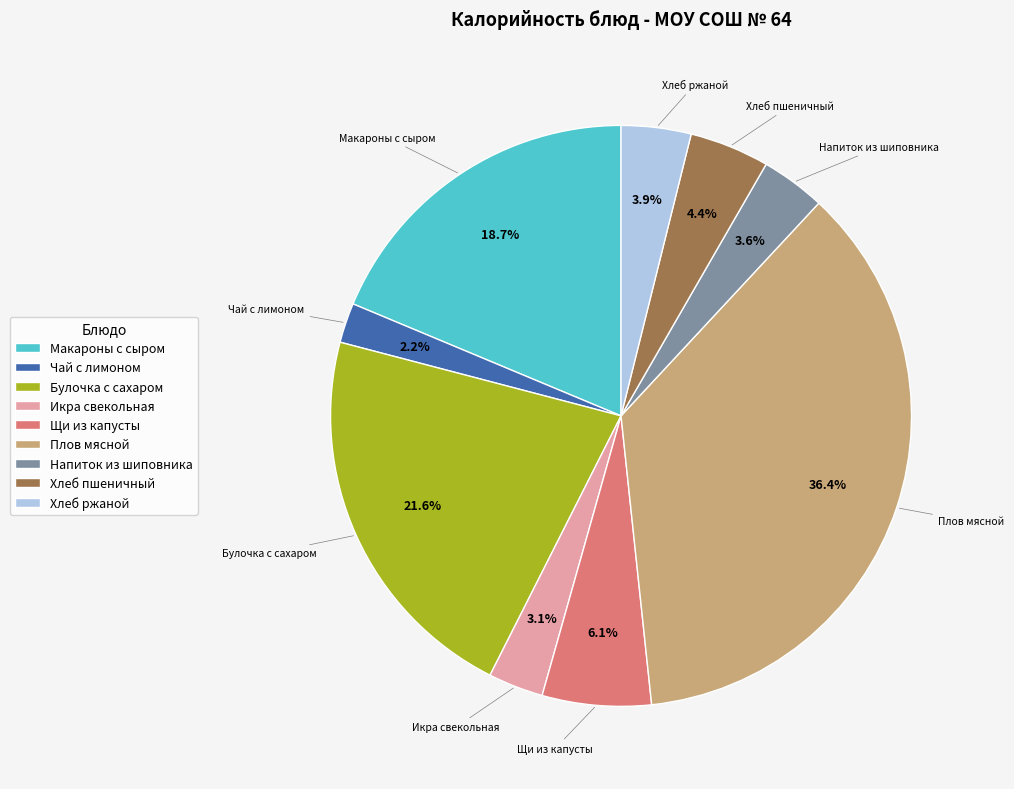

How many segments does this pie chart have?

9